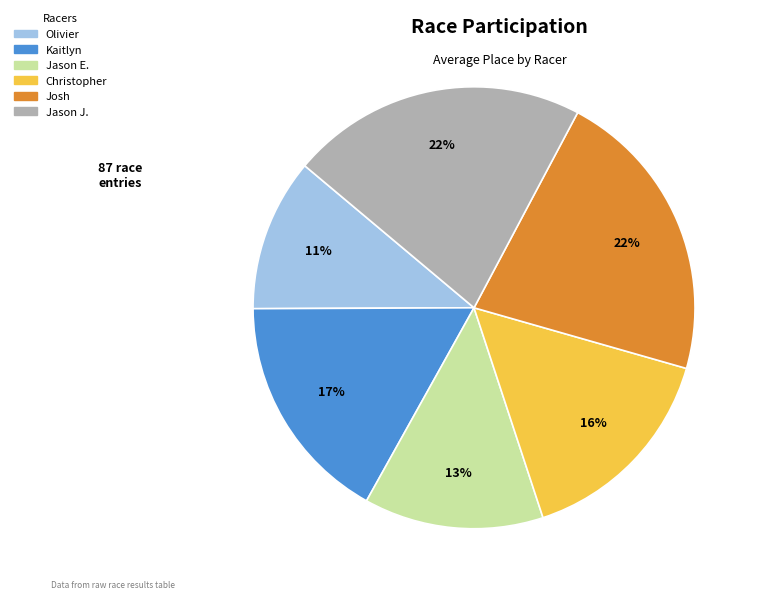

Count the number of slices in the pie.

6